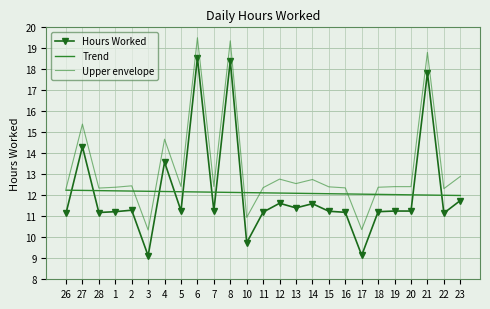

Is the value of Upper envelope at 23 greater than the value of Trend at 17?

Yes